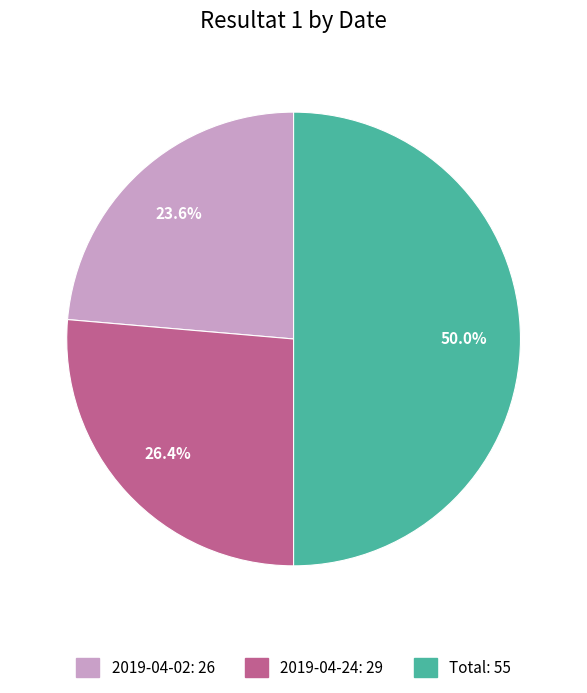

Which category has the biggest portion of the pie?

Total